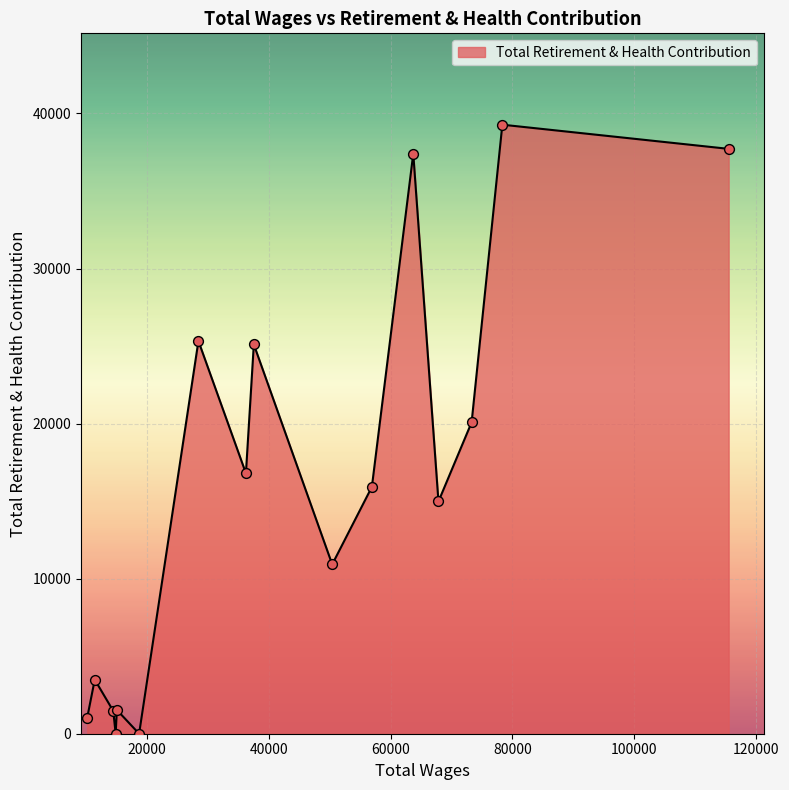

What is the difference between the maximum and minimum values?

39278